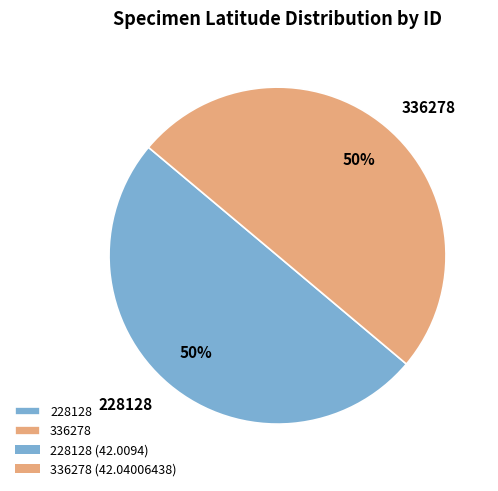

Do 228128 and 336278 together represent more than half of the pie?

Yes